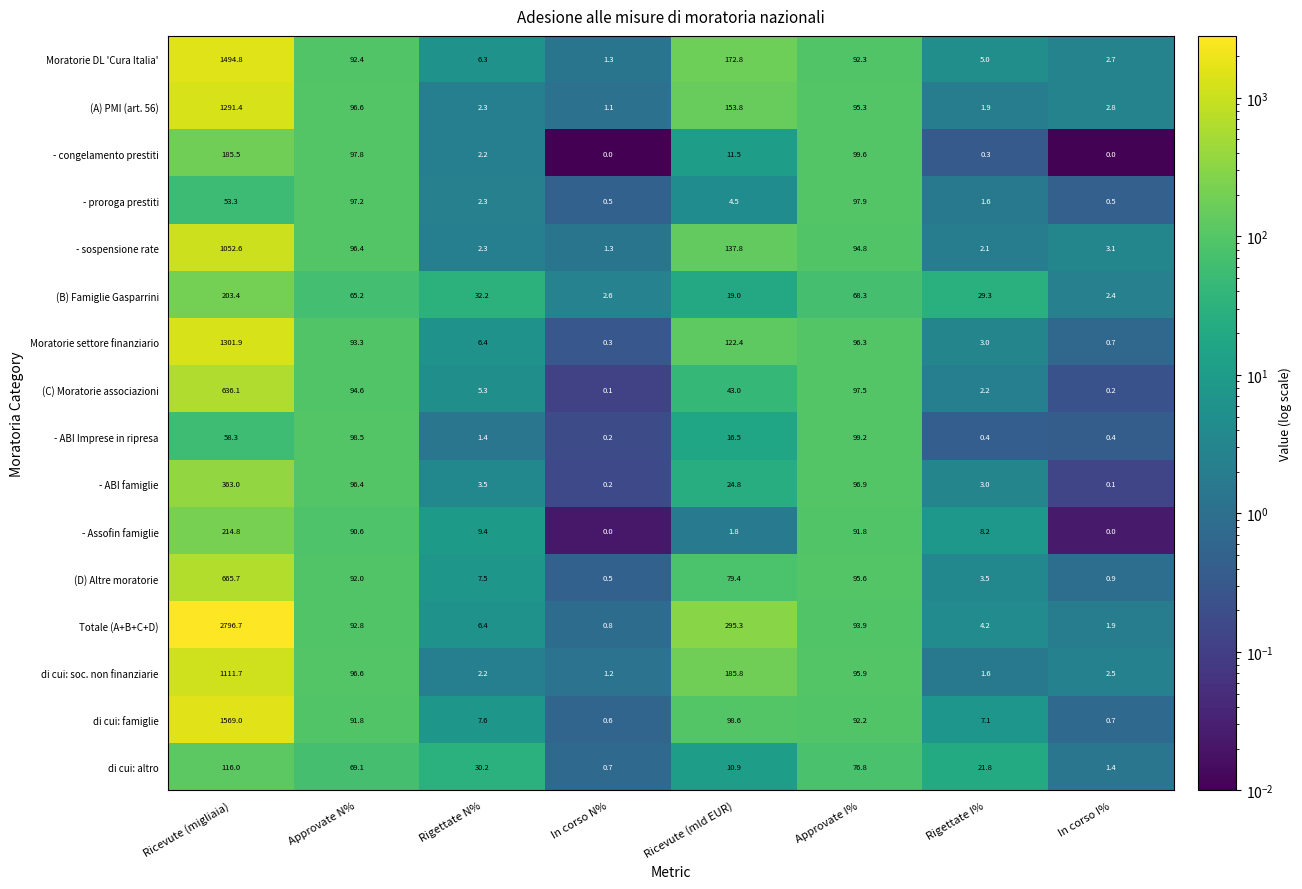

Which series has the largest range (max minus min)?

Totale (A+B+C+D)